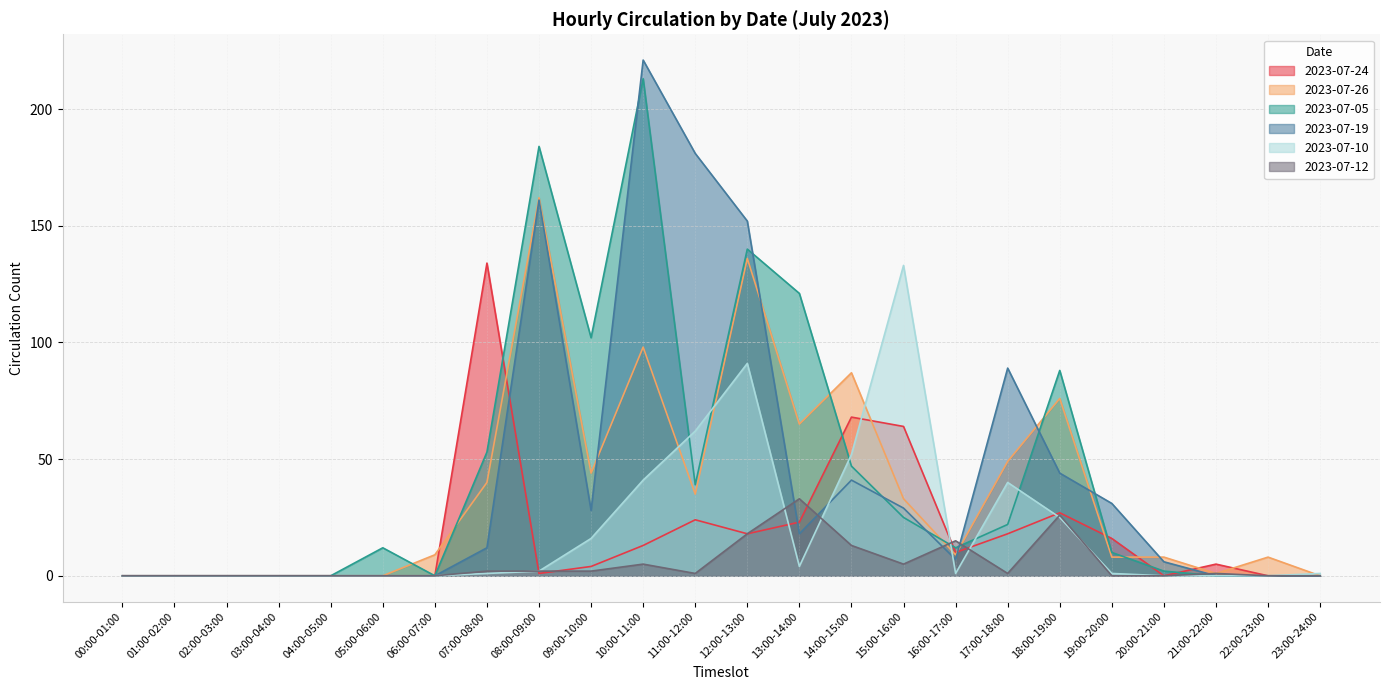

Between 17:00-18:00 and 18:00-19:00, which series saw the biggest shift?

2023-07-05